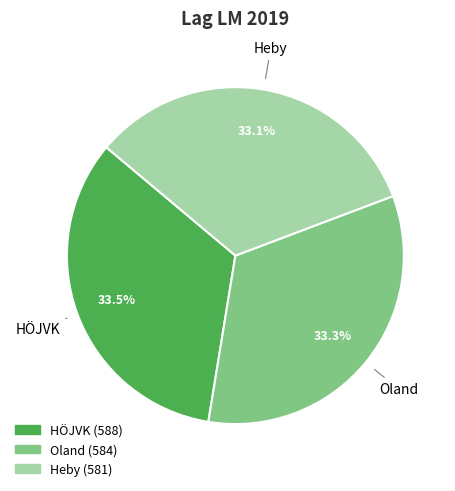

What portion of the pie excludes HÖJVK?

66.5%